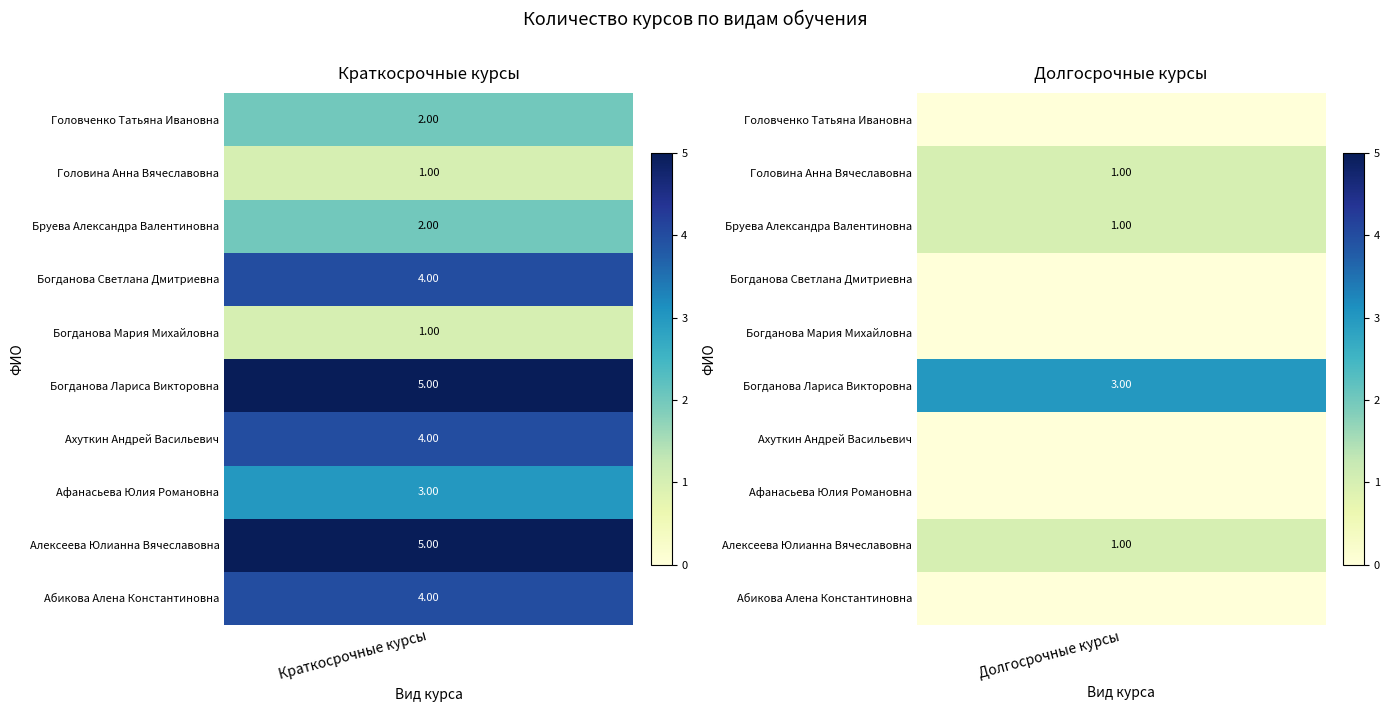

How many positive values does the Долгосрочные курсы series have?

4